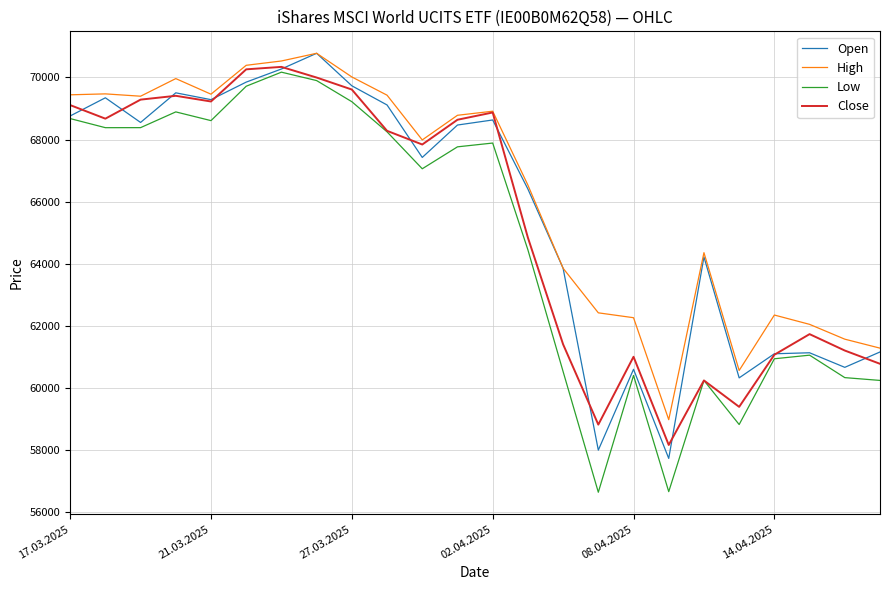

Which series has the largest range (max minus min)?

Low